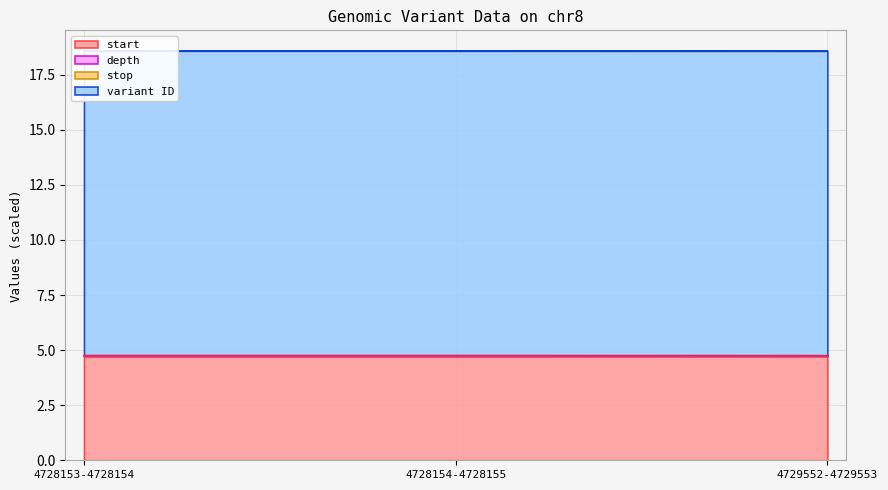

What is the total value across all series at 4728154-4728155?

18.6